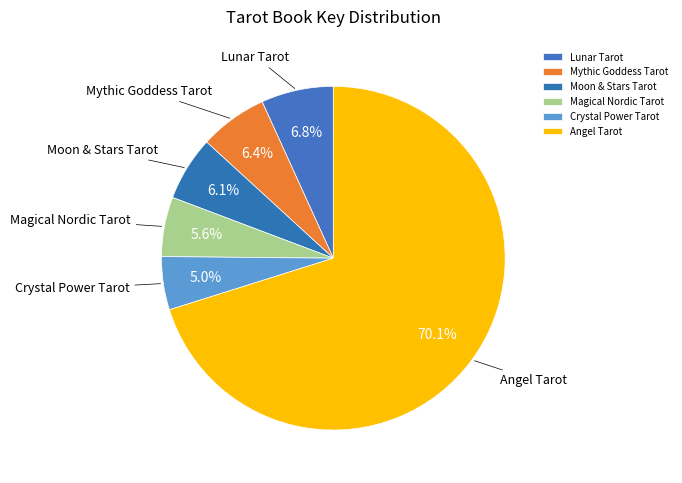

Approximately how many times larger is the value at Crystal Power Tarot compared to Mythic Goddess Tarot?

0.8